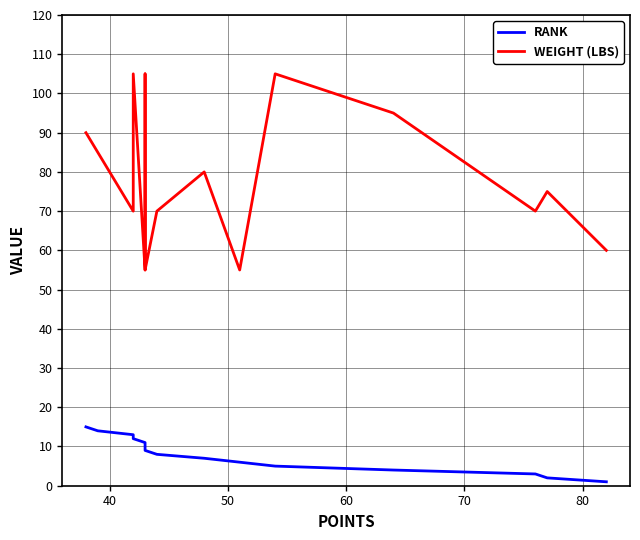

True or false: WEIGHT (LBS) and RANK intersect in this chart.

False